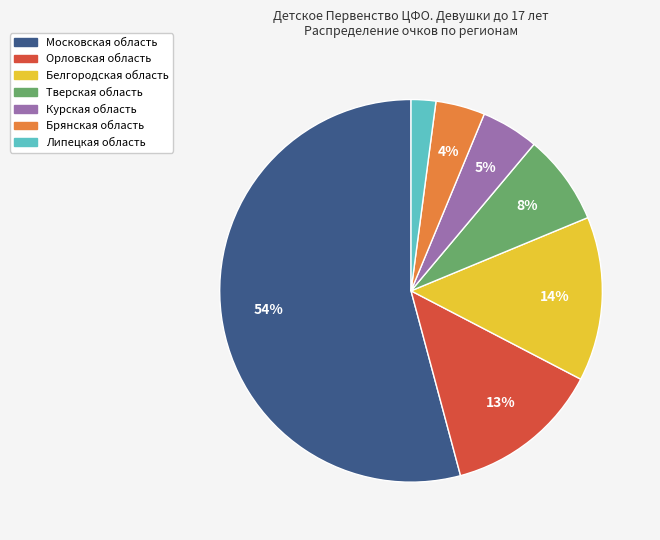

Is there any slice that represents more than half of the pie?

Yes